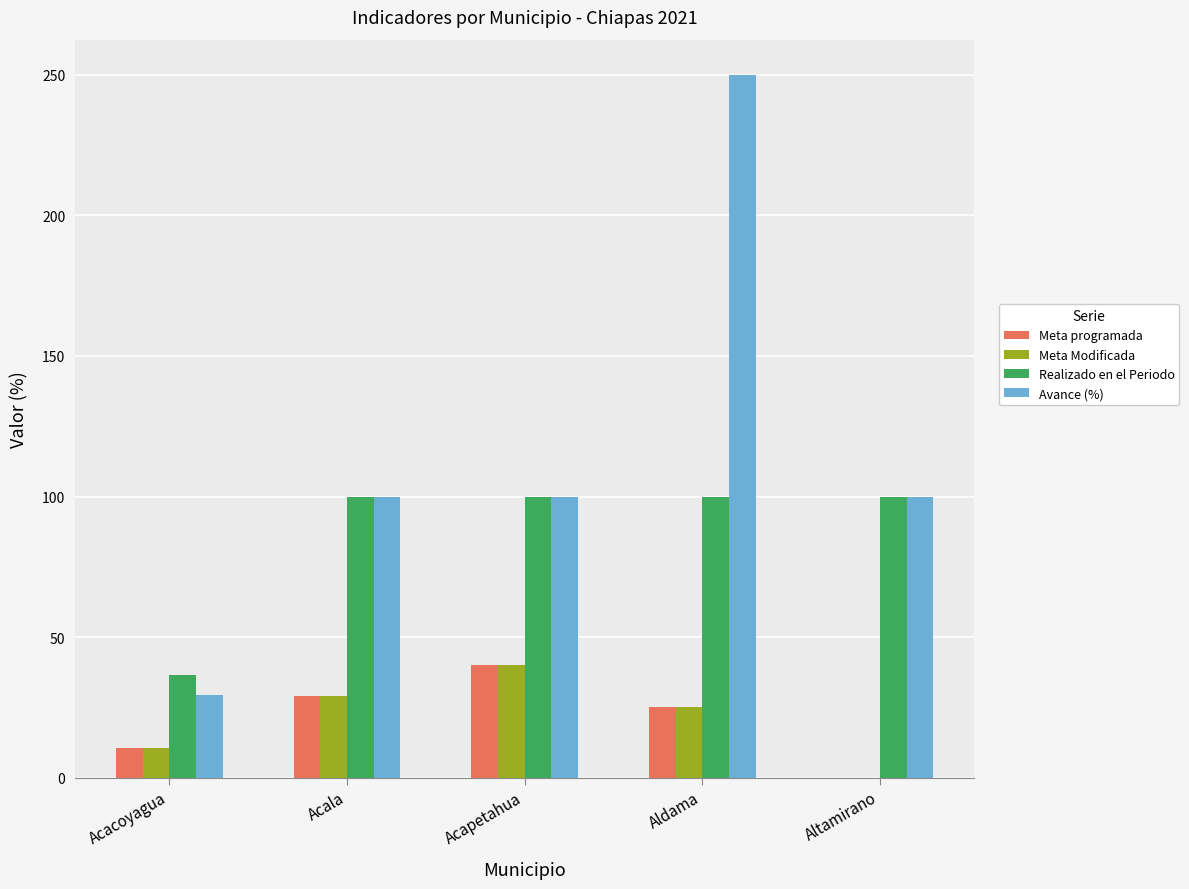

What is the sum of all Meta Modificada values?

104.7